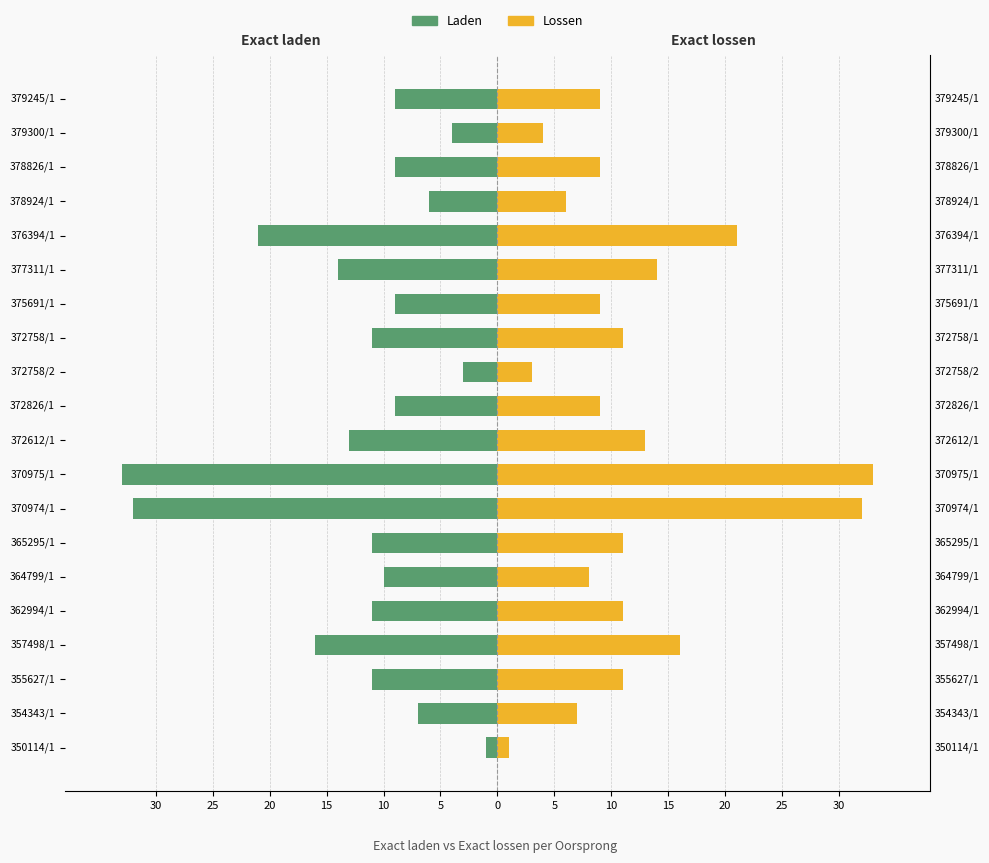

Which series changed the most between 355627/1 and 376394/1?

Laden